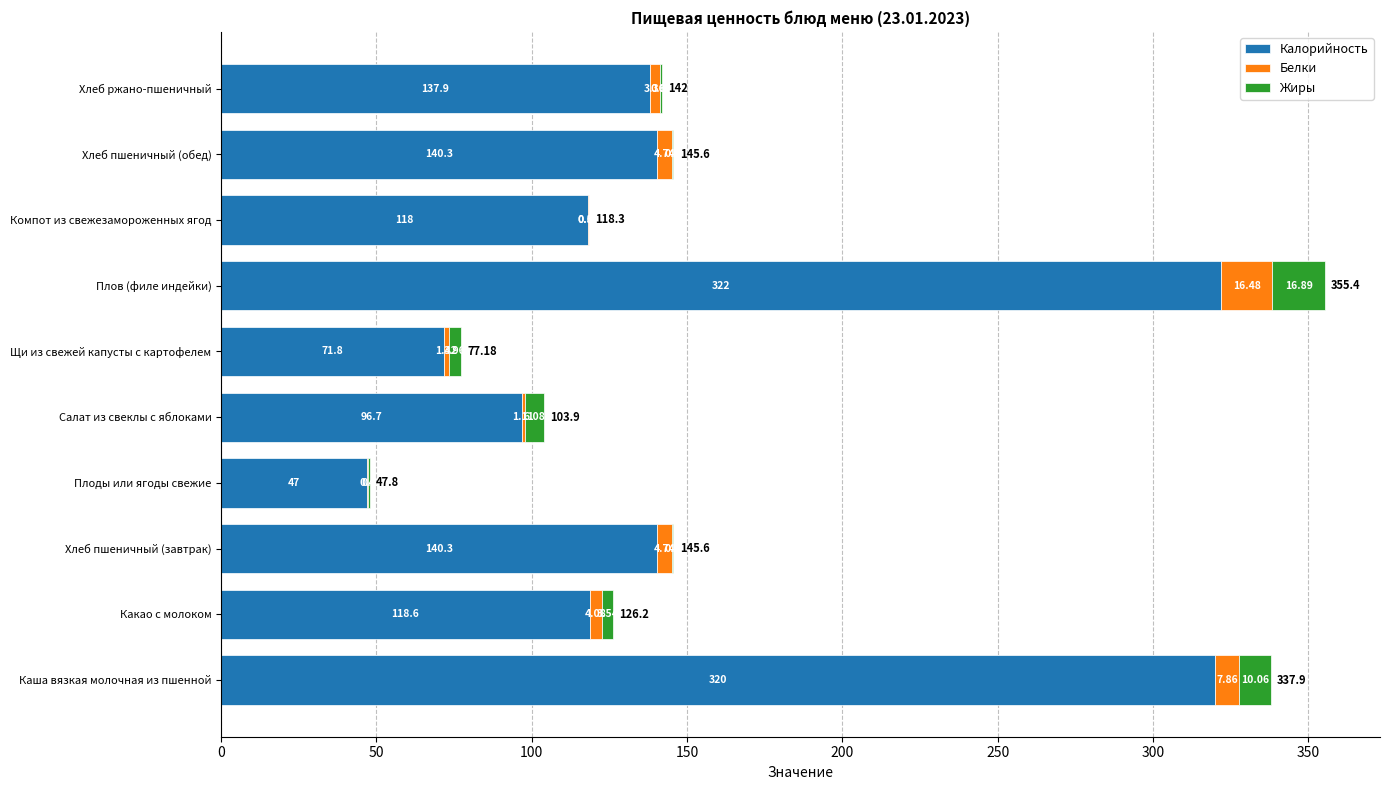

Which category has the highest value in the Калорийность series?

Плов (филе индейки)